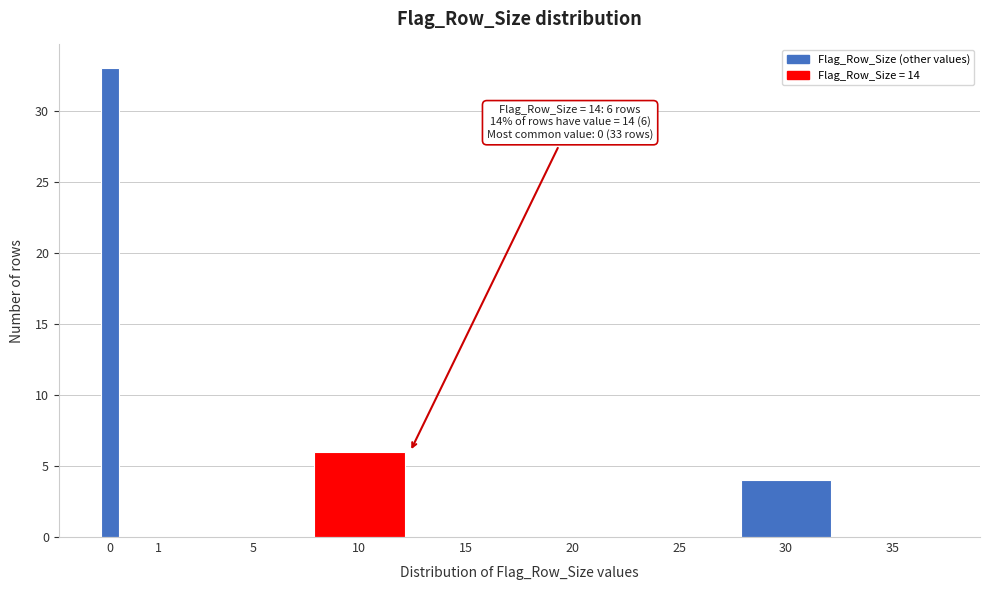

Reading left to right, list all the values displayed in this chart.

0=33	1=0	5=0	10=6	15=0	20=0	25=0	30=4	35=0